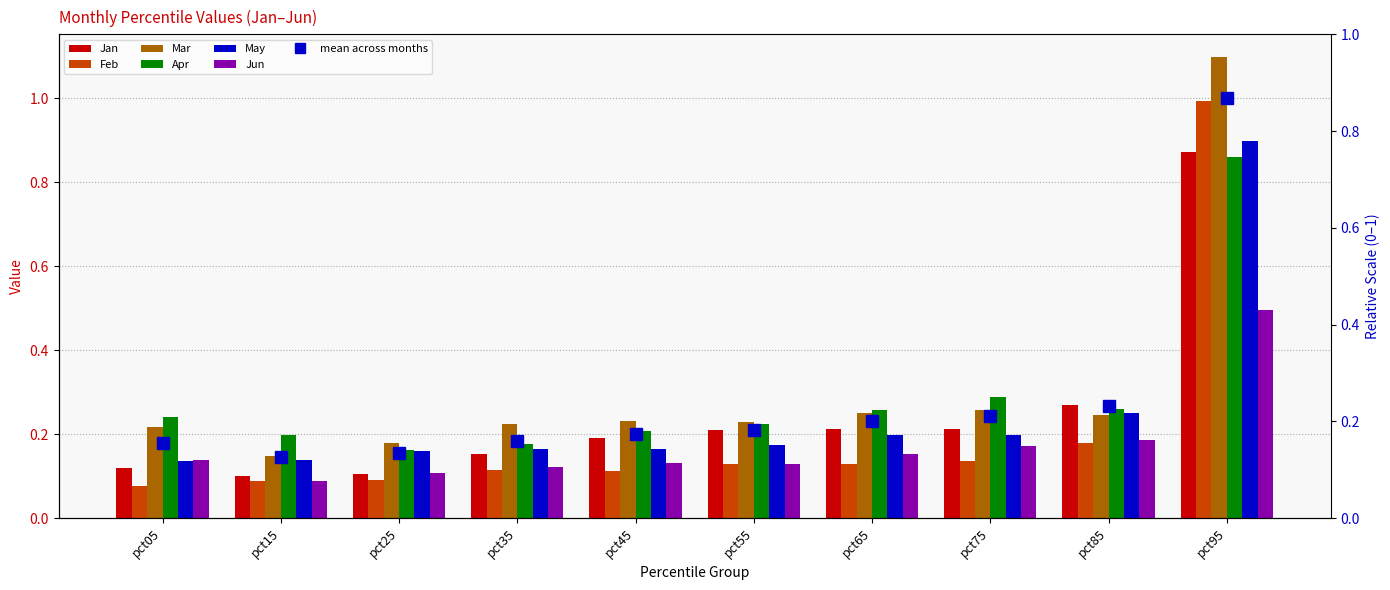

List the series in order of their peak value, lowest first.

Jun, Apr, Jan, May, Feb, Mar